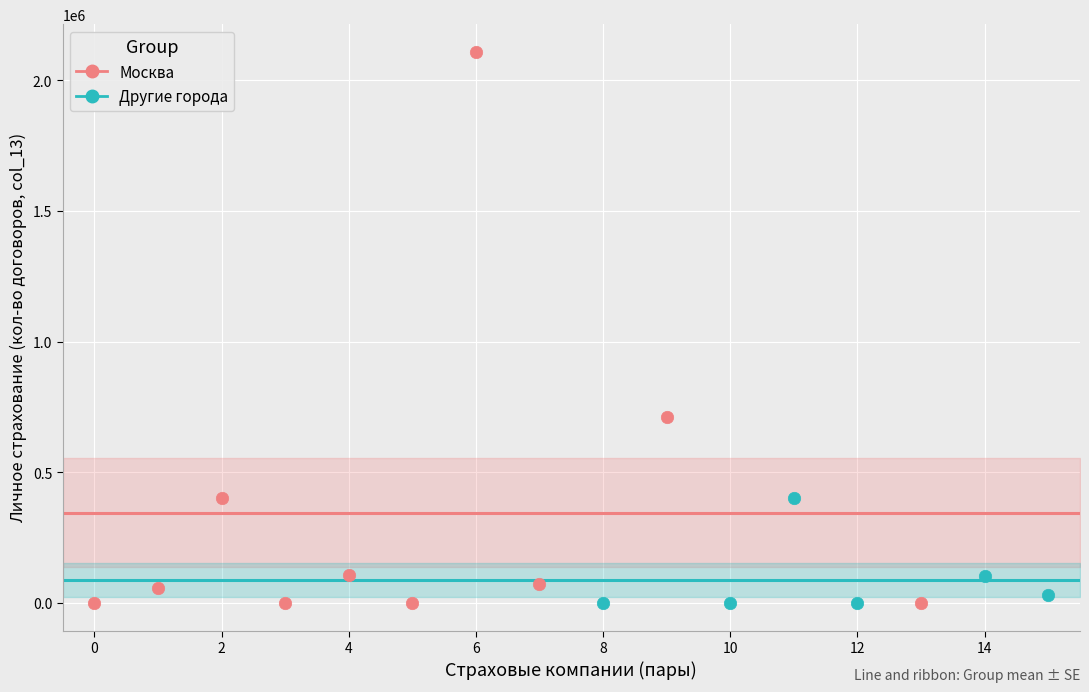

Which series has the widest spread of Y values?

Москва